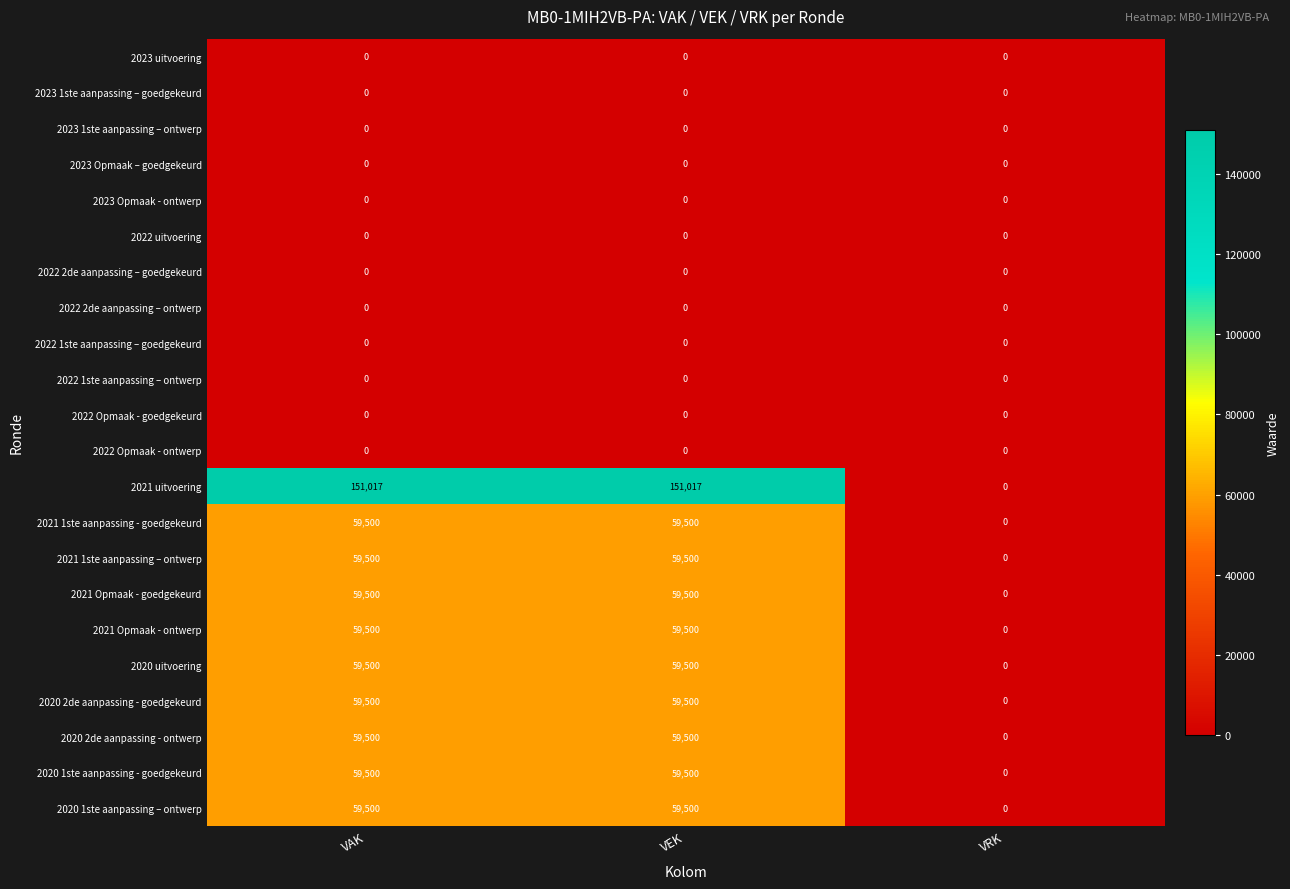

True or false: 2021 uitvoering has a value of 151017 at VEK.

True